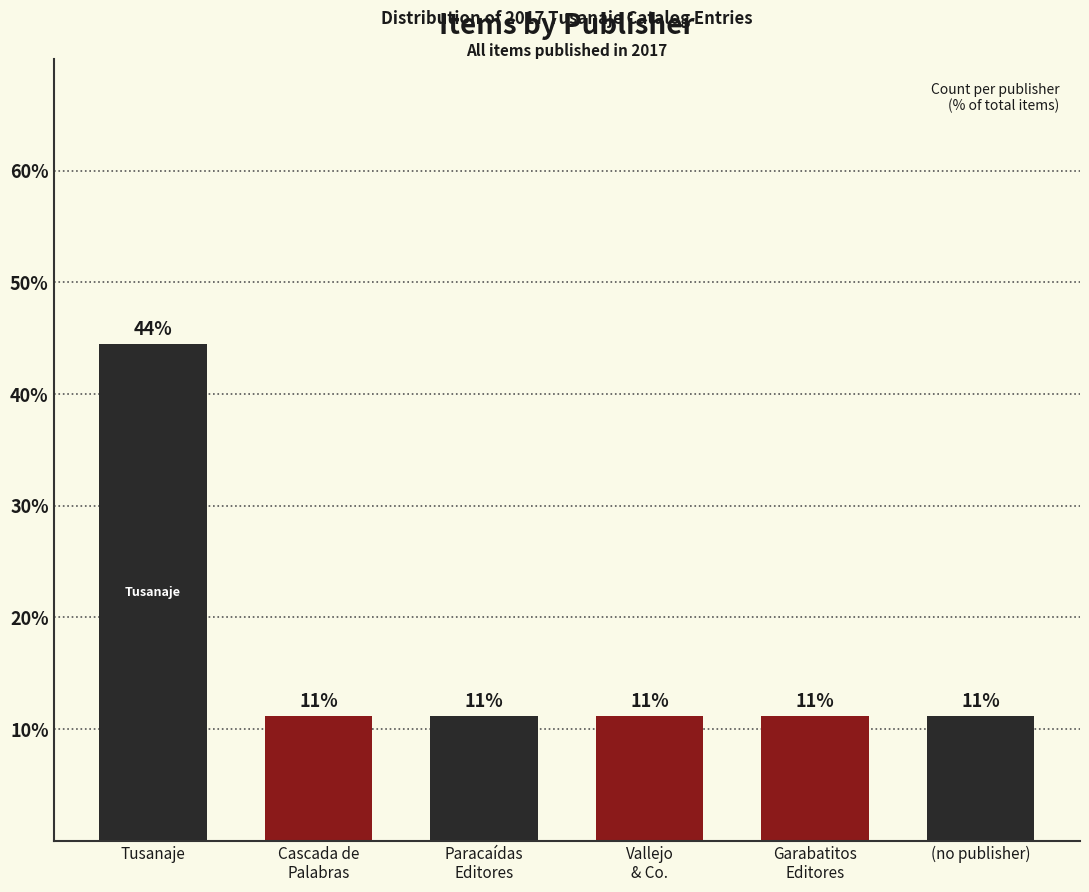

Are the bars horizontal?

No